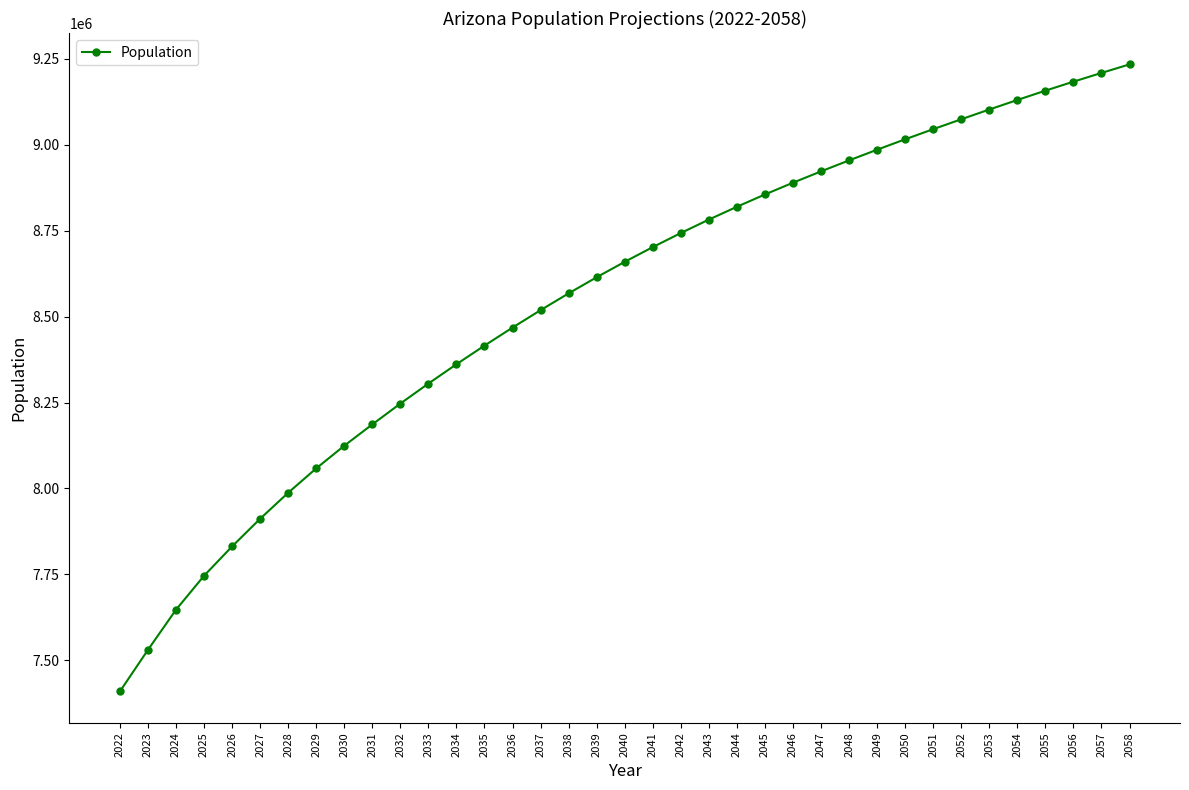

Where is the data nearest to the value 8321520?

2033